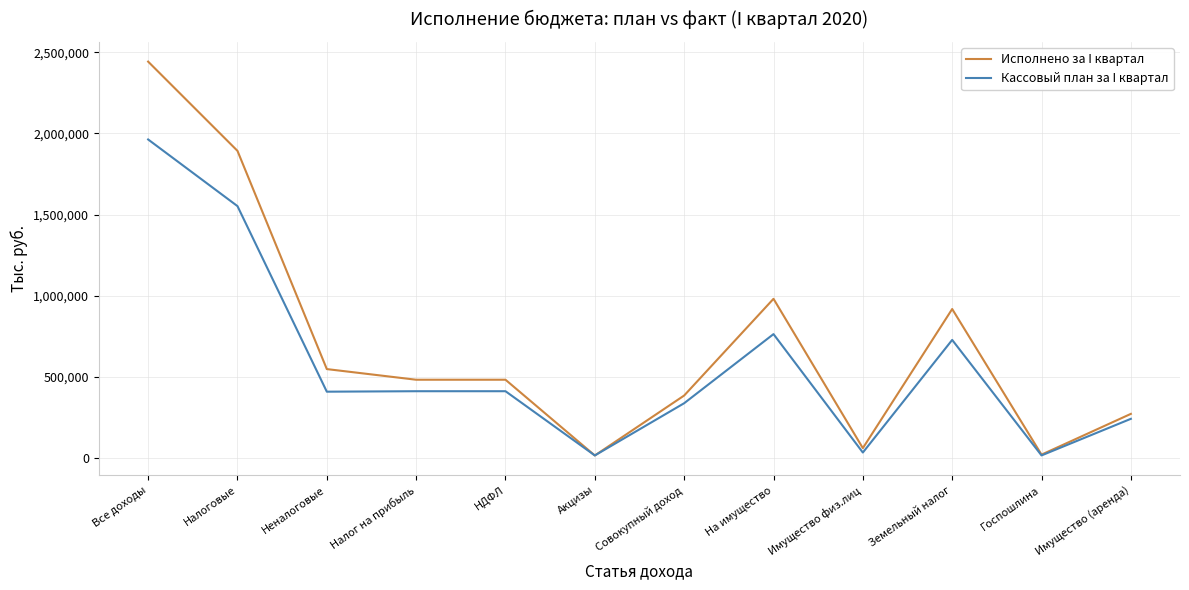

The Исполнено за I квартал series shows 907273 at Неналоговые. True or false?

False